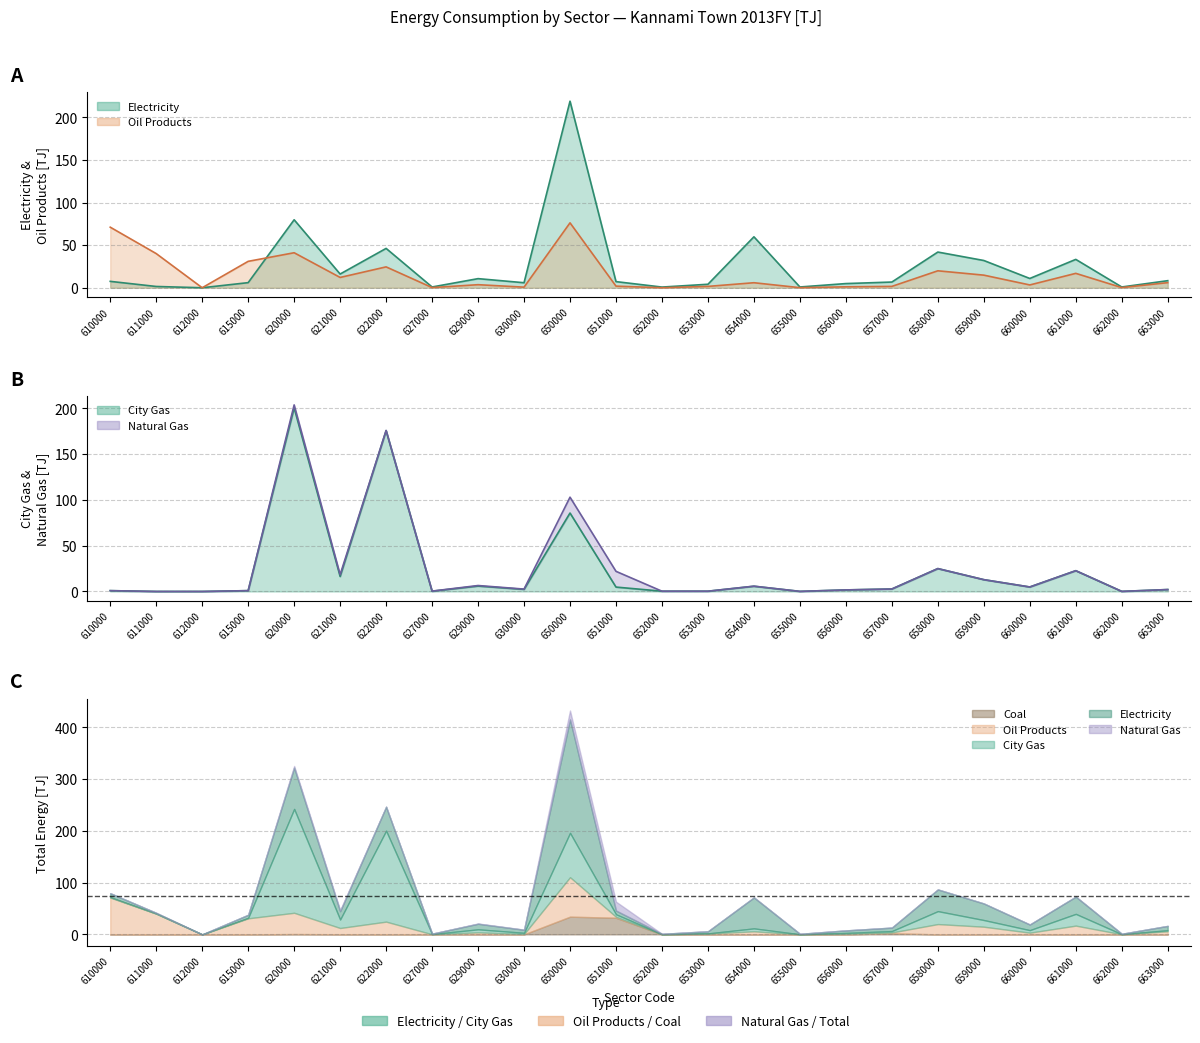

Which series has the largest total across all categories?

Electricity